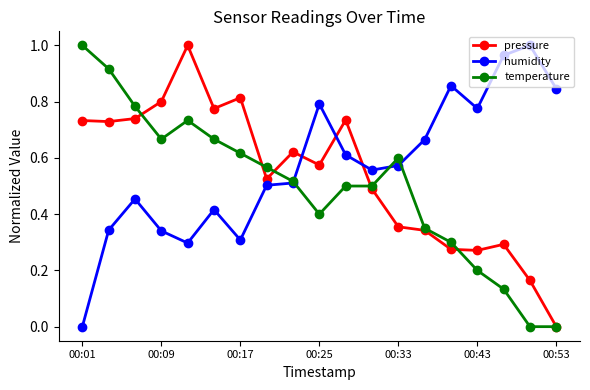

True or false: humidity and pressure intersect in this chart.

True